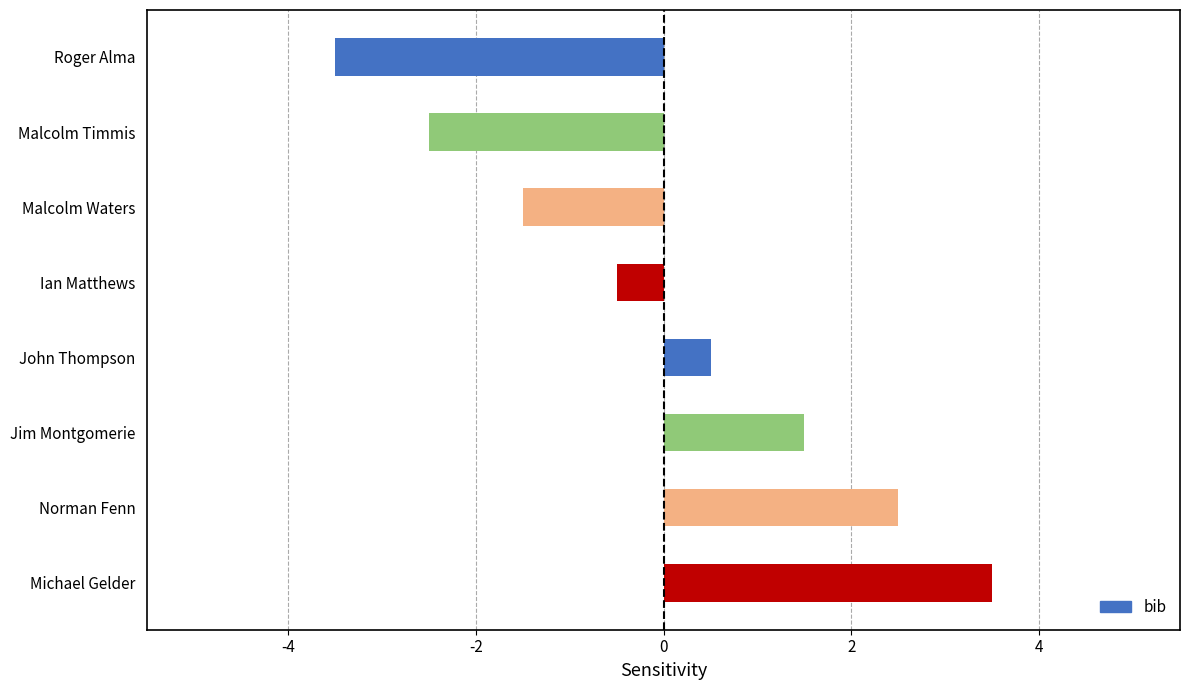

Reading top to bottom, extract all data points from this chart.

-3.5	-2.5	-1.5	-0.5	0.5	1.5	2.5	3.5